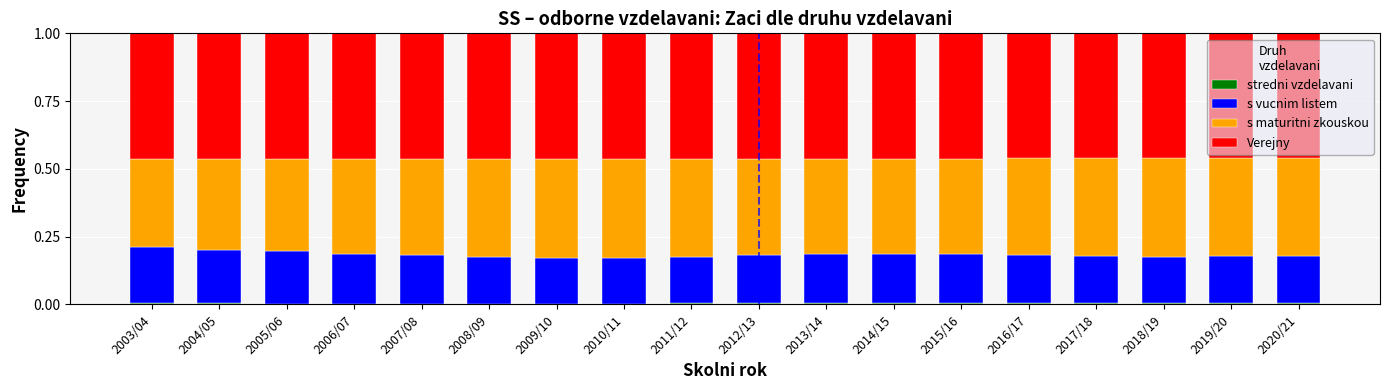

Are the bars grouped side by side (vs. stacked)?

No